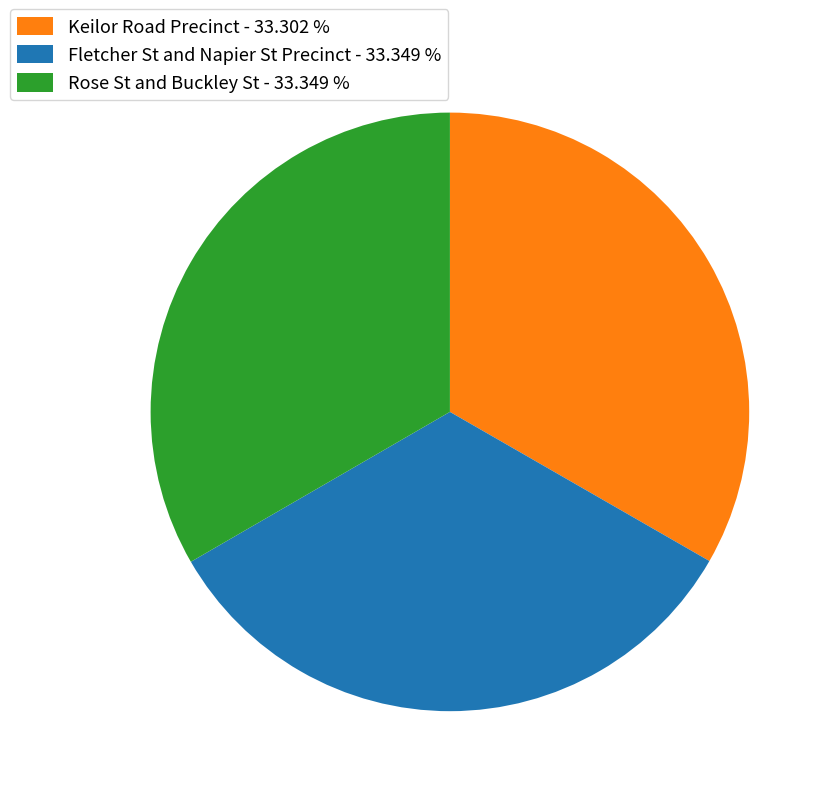

Do Keilor Road Precinct - 33.302 % and Rose St and Buckley St - 33.349 % together represent more than half of the pie?

Yes